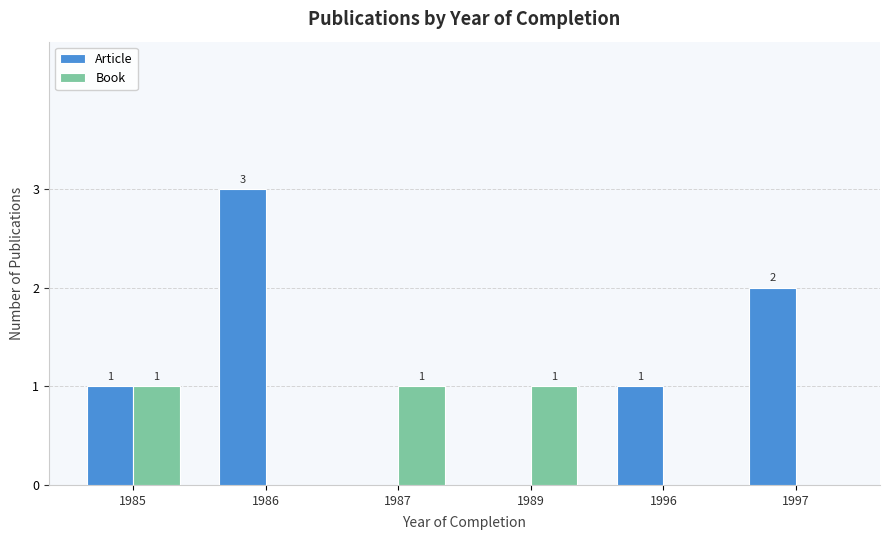

Are the bars grouped side by side (vs. stacked)?

Yes